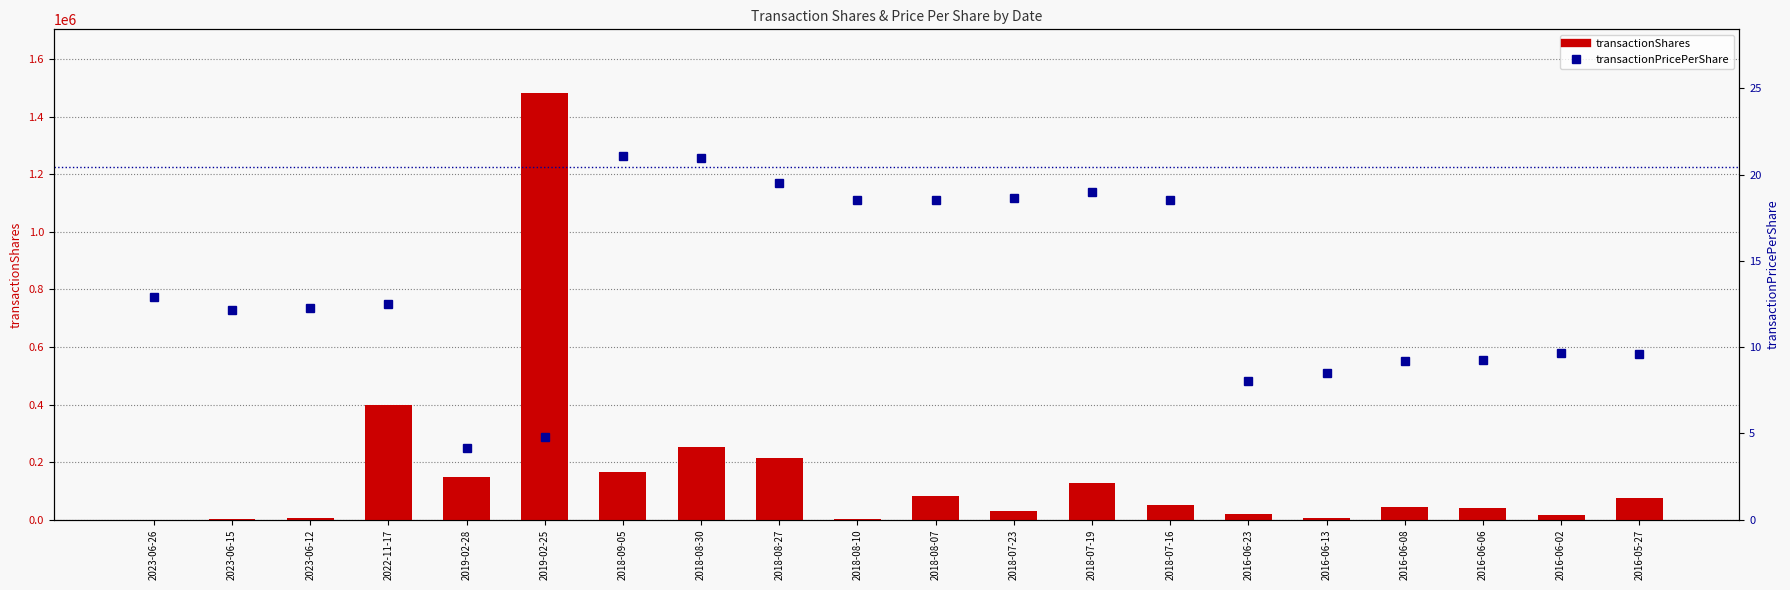

The value of transactionPricePerShare at 2018-08-27 is 27.7. True or false?

False